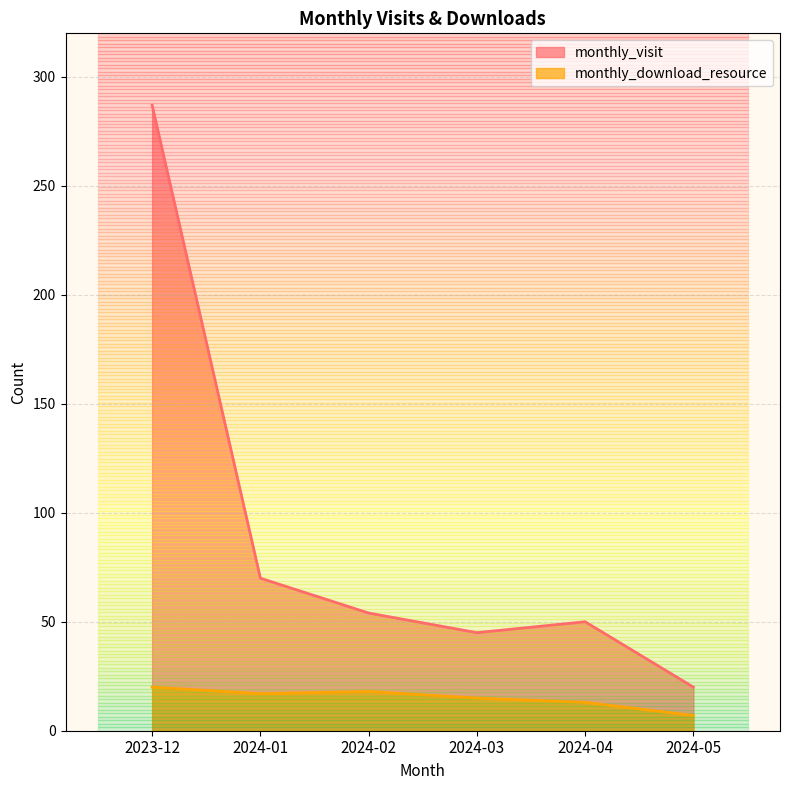

At which category does monthly_visit reach its first local valley?

2024-03